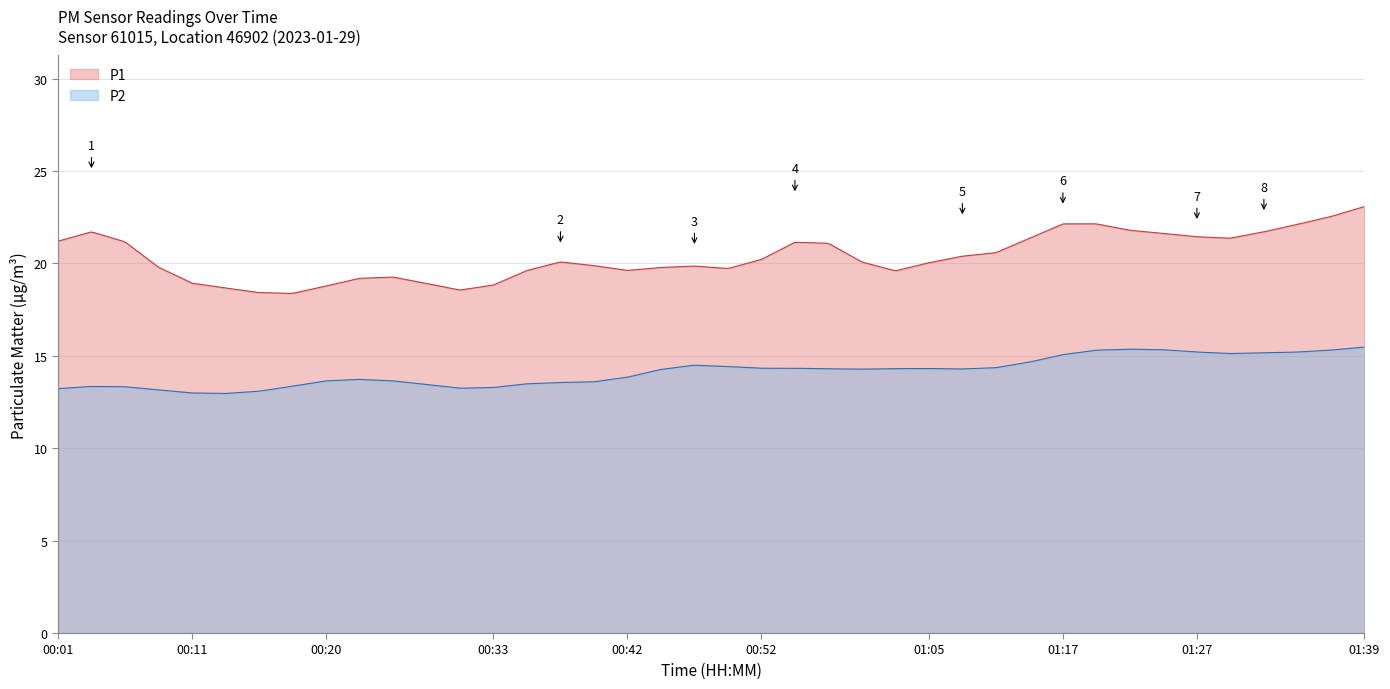

List the series in order of their overall mean, lowest first.

P2, P1